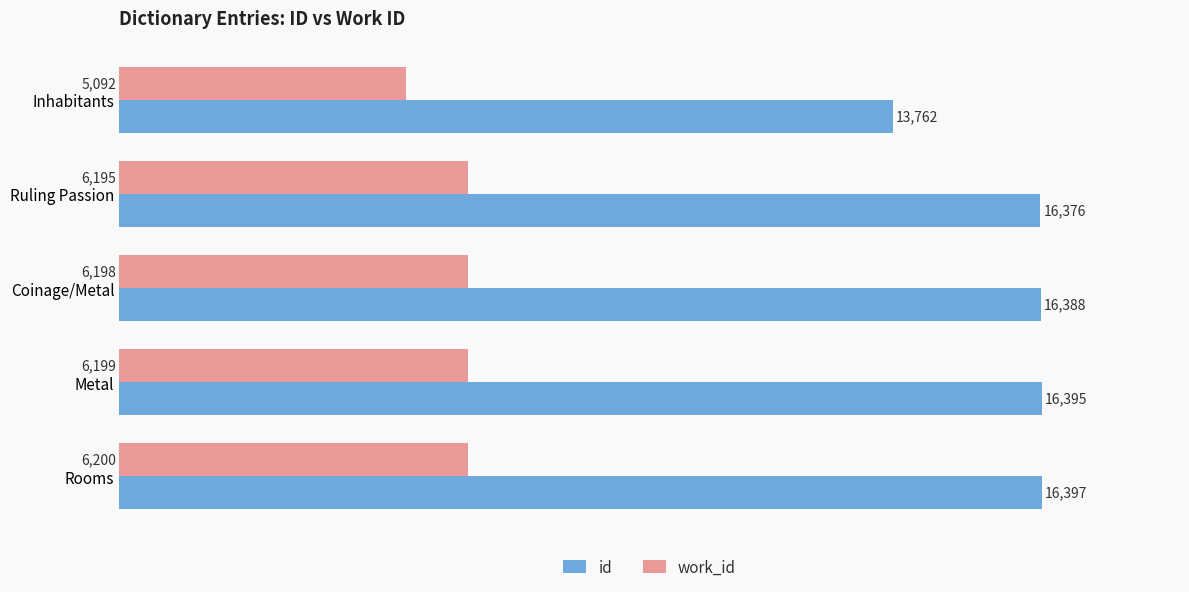

Which series has the widest spread of values?

id